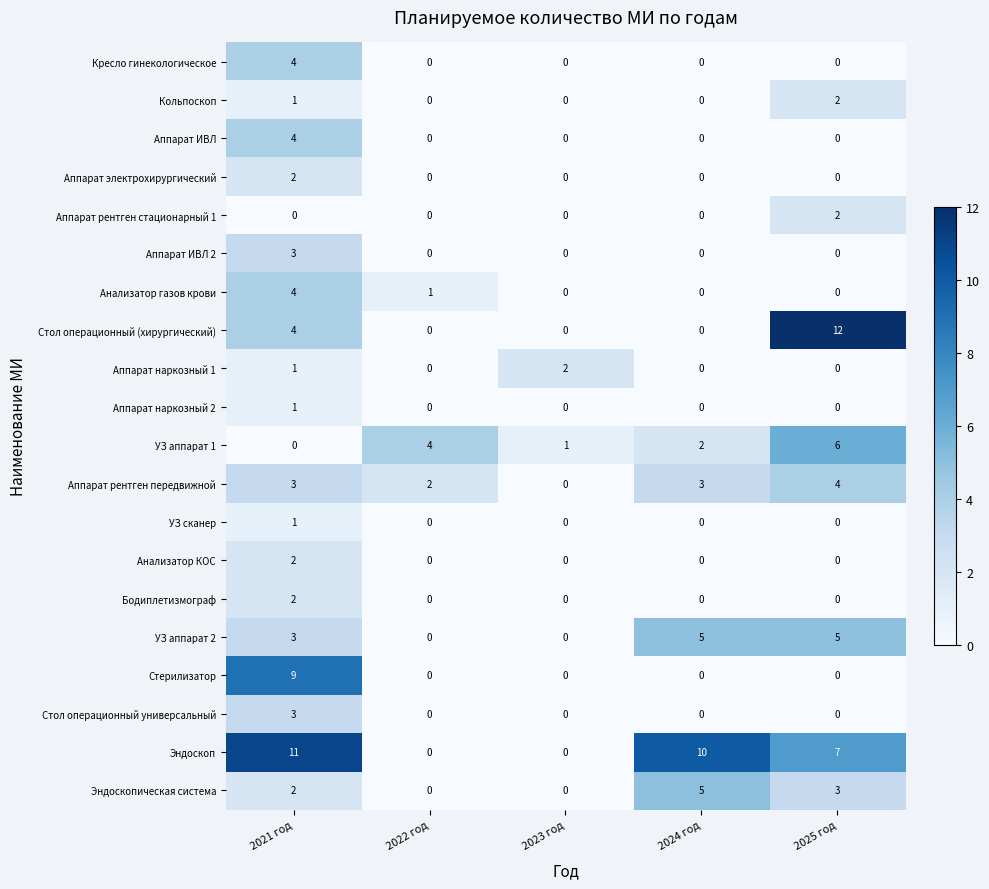

At which label does Аппарат рентген передвижной reach its peak?

2025 год